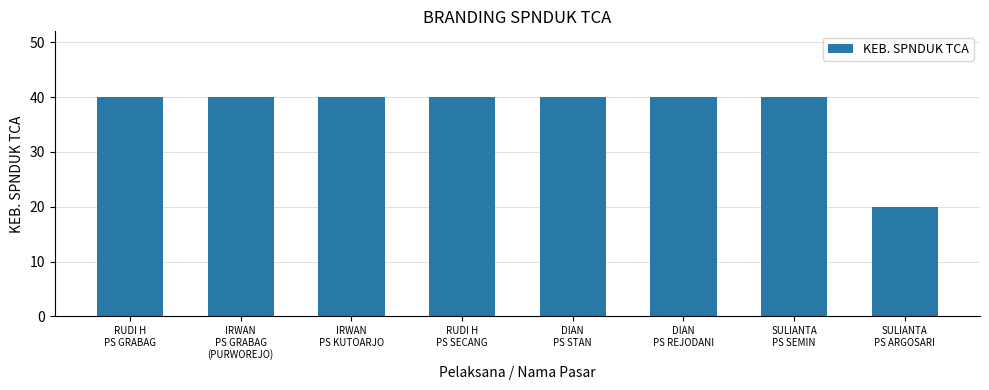

What is the greatest value displayed?

40